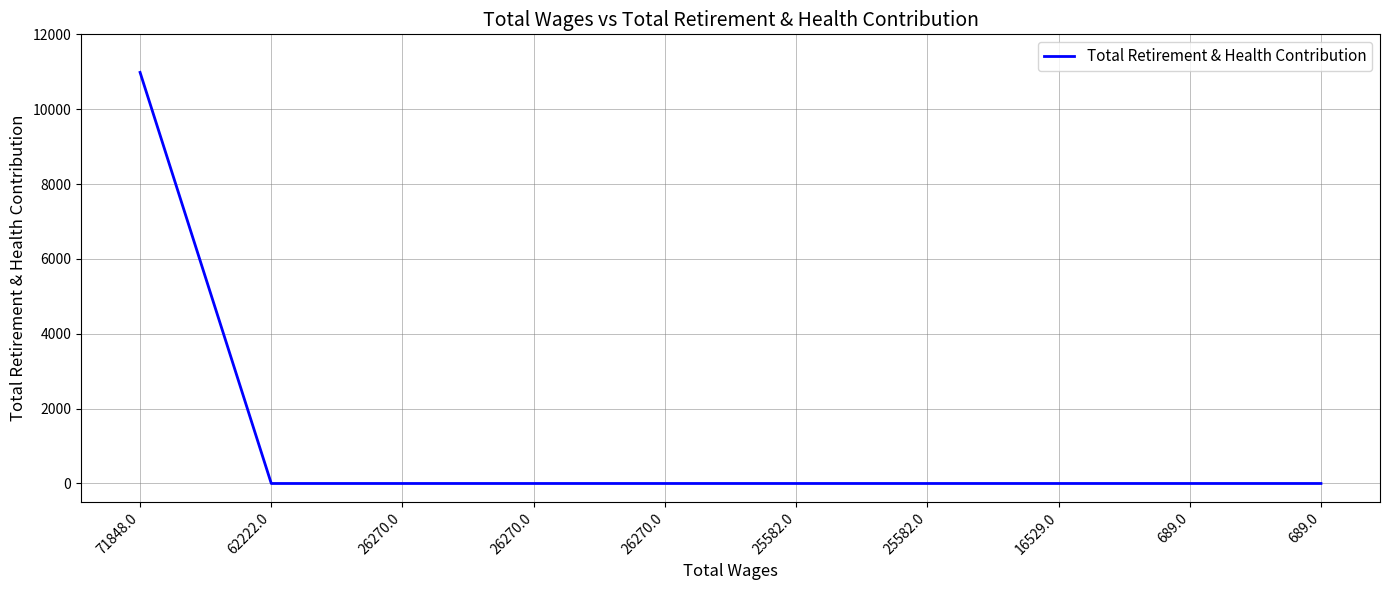

How many lines are shown in the chart?

1